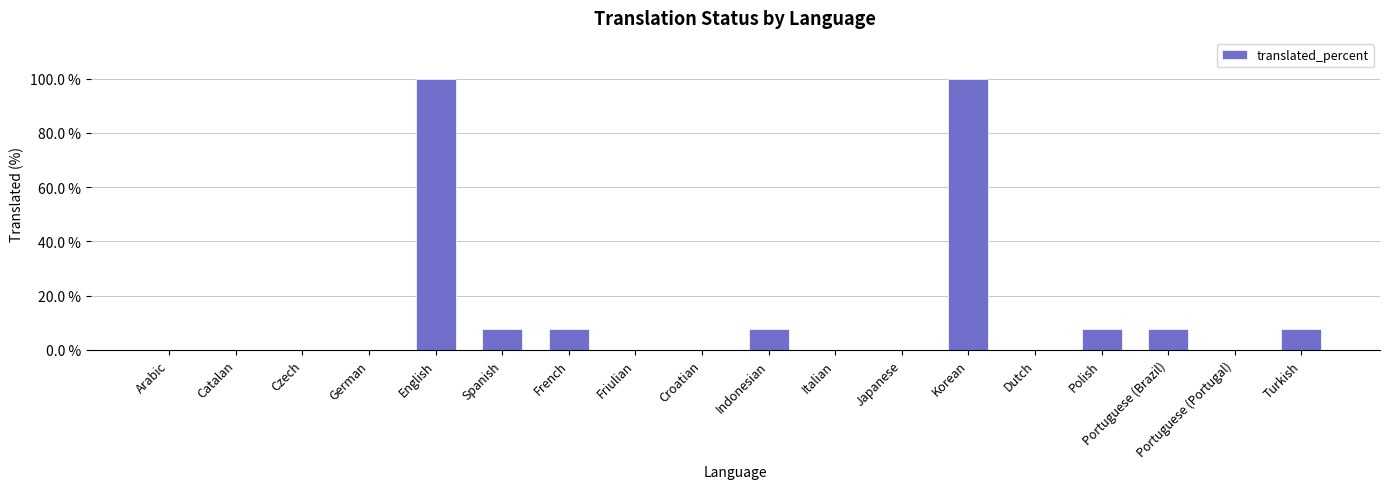

Read the value at Spanish.

7.6